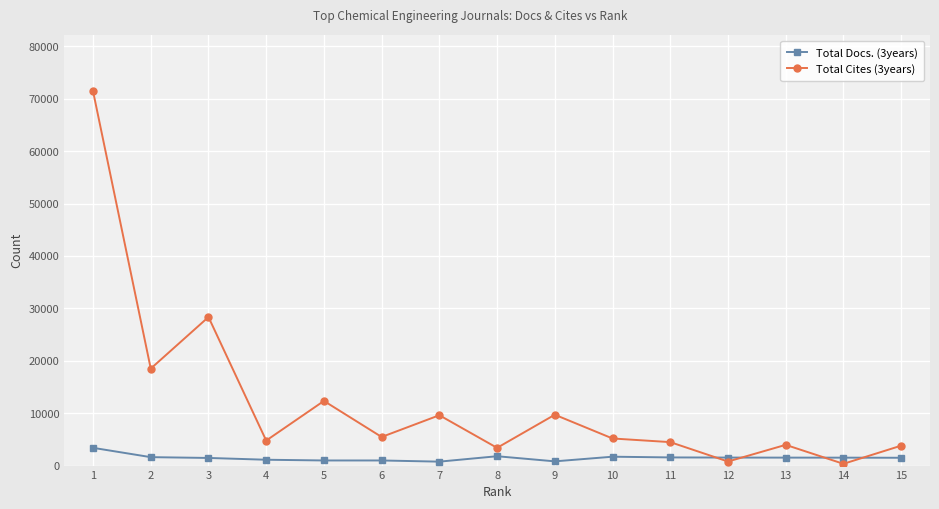

What is the total value across all series at 11?

6036